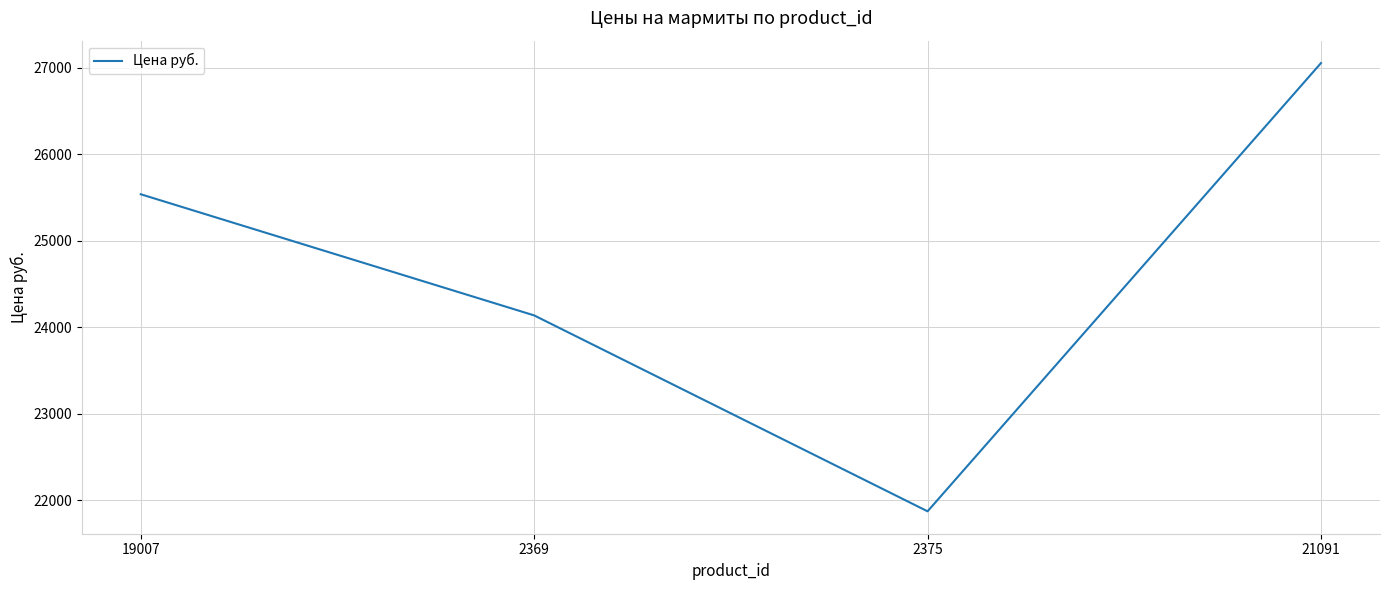

List the labels in order of value, largest first.

21091, 19007, 2369, 2375